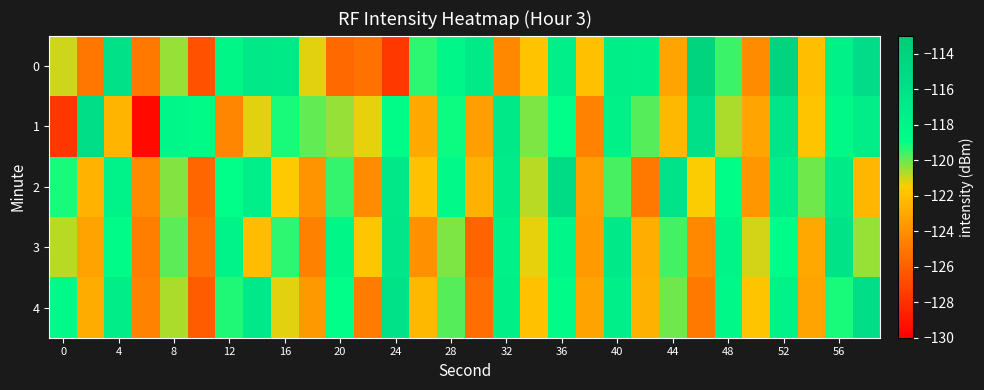

List the series in order of their peak value, highest first.

0, 2, 1, 4, 3